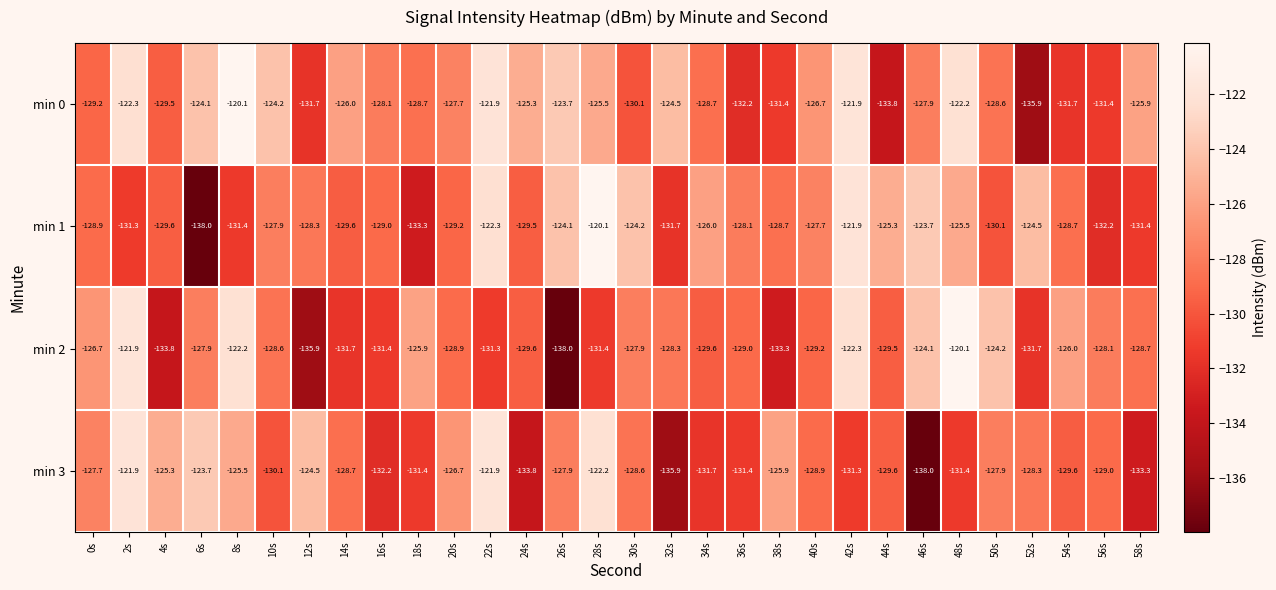

List the series in order of their overall mean, lowest first.

min 3, min 2, min 1, min 0